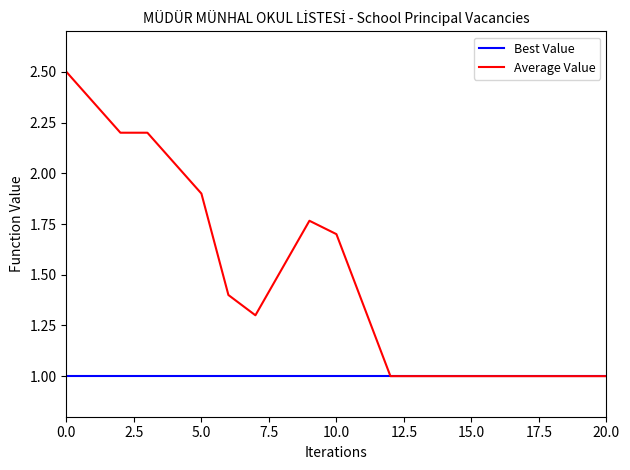

Rank the series by their maximum value, from lowest to highest.

Best Value, Average Value